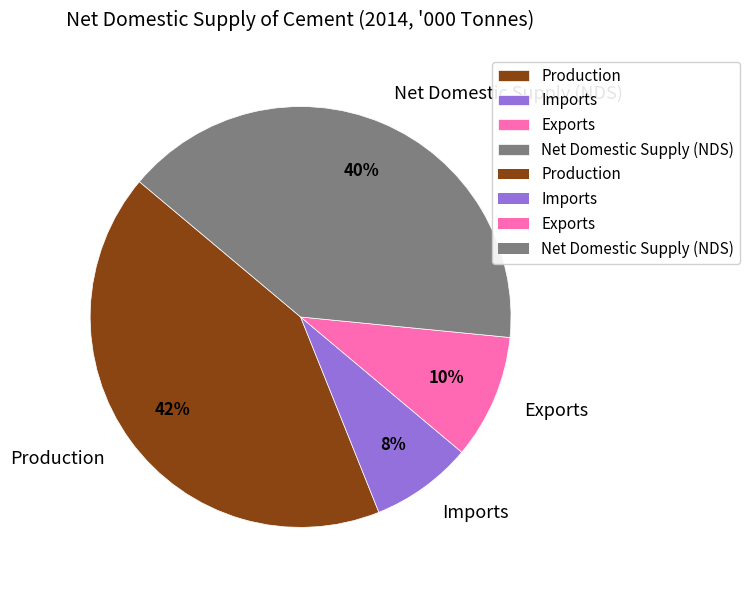

The Production slice represents 42% of the pie. True or false?

True